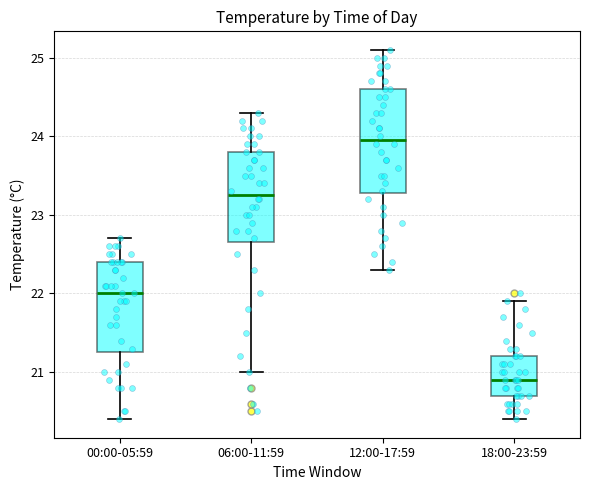

Reading left to right, transcribe this box plot: for each box, give where its median line is, the range the box spans, and where its two whiskers end, as read against the y-axis. The values are not printed on the chart, so give them approximately, as read against the axis.

00:00-05:59: median 22.0, box 21.3 to 22.4, whiskers 20.4 to 22.7
06:00-11:59: median 23.3, box 22.7 to 23.8, whiskers 21.0 to 24.3
12:00-17:59: median 24.0, box 23.3 to 24.6, whiskers 22.3 to 25.1
18:00-23:59: median 20.9, box 20.7 to 21.2, whiskers 20.4 to 21.9